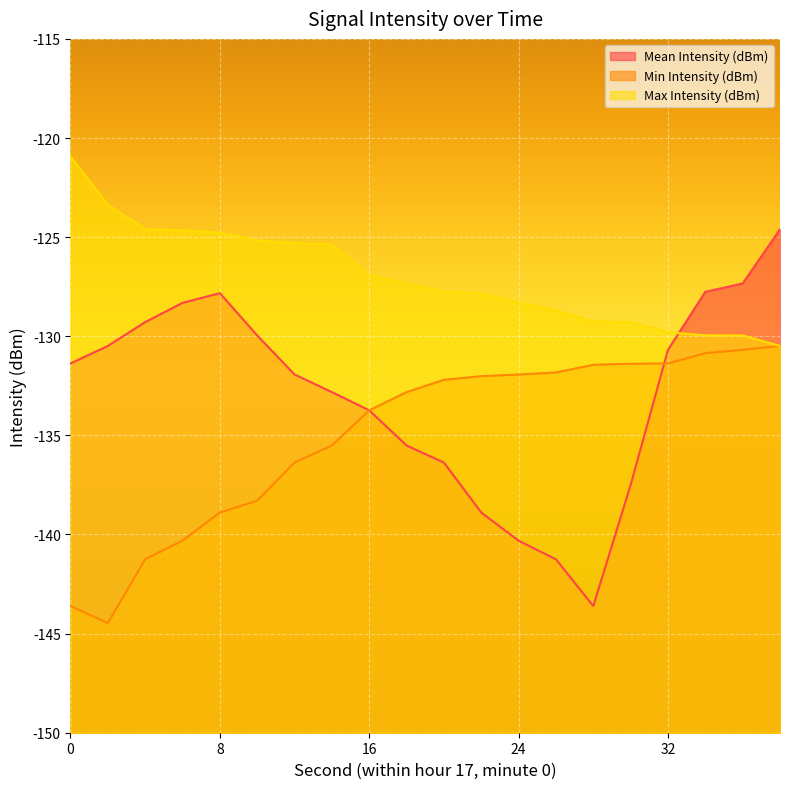

Reading left to right, transcribe all the data shown in this chart.

Mean Intensity (dBm): 0=-131.4	2=-130.5	4=-129.3	6=-128.3	8=-127.8	10=-130.0	12=-131.9	14=-132.8	16=-133.7	18=-135.5	20=-136.4	22=-138.9	24=-140.3	26=-141.3	28=-143.6	30=-137.5	32=-130.7	34=-127.8	36=-127.3	38=-124.6
Min Intensity (dBm): 0=-143.6	2=-144.5	4=-141.3	6=-140.3	8=-138.9	10=-138.3	12=-136.4	14=-135.5	16=-133.7	18=-132.8	20=-132.2	22=-132.0	24=-131.9	26=-131.8	28=-131.4	30=-131.4	32=-131.4	34=-130.9	36=-130.7	38=-130.5
Max Intensity (dBm): 0=-120.9	2=-123.4	4=-124.6	6=-124.7	8=-124.8	10=-125.2	12=-125.3	14=-125.4	16=-126.9	18=-127.3	20=-127.8	22=-127.8	24=-128.3	26=-128.7	28=-129.3	30=-129.3	32=-129.8	34=-130.0	36=-130.0	38=-130.5